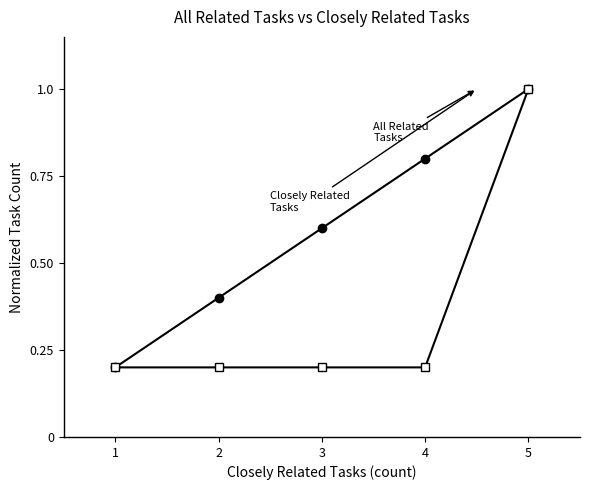

Which label corresponds to the largest value in the chart?

5